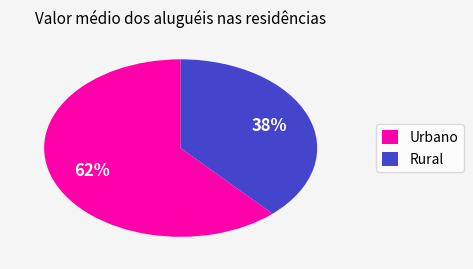

Combined, do Rural and Urbano account for over 50%?

Yes